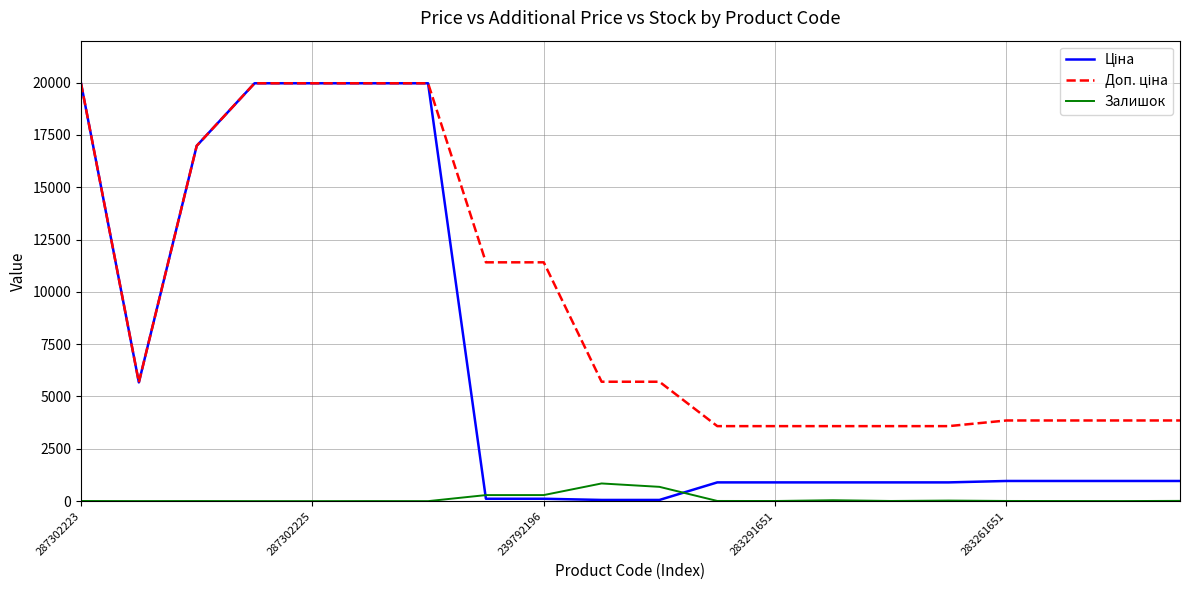

What is the maximum value for Залишок?

845.0